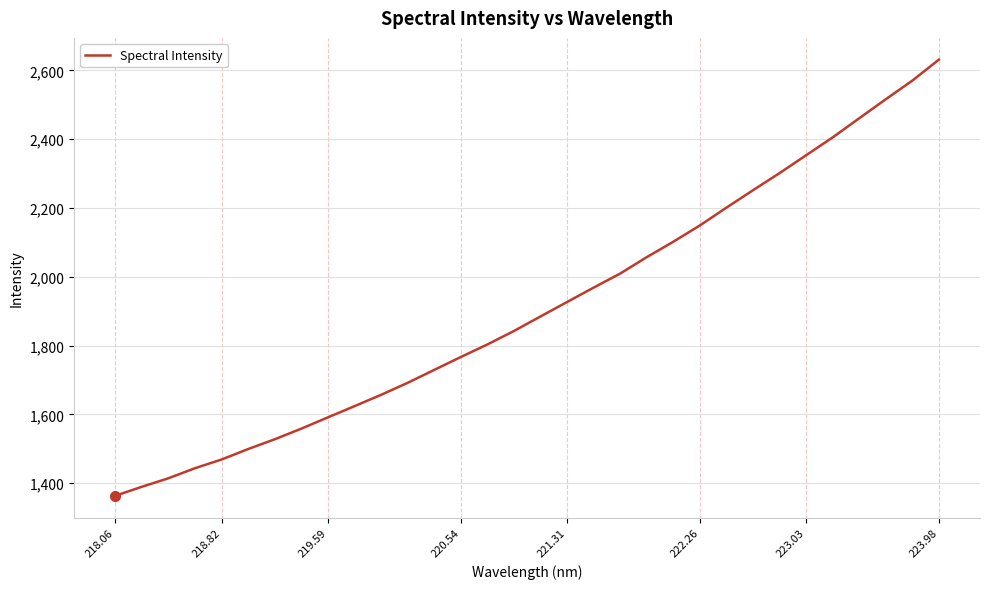

What is the smallest value displayed?

1363.5